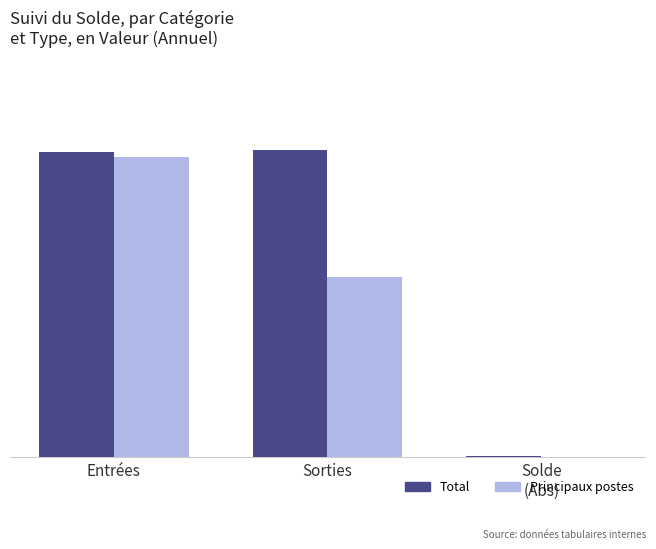

What are all the series names shown in the legend?

Total, Principaux postes